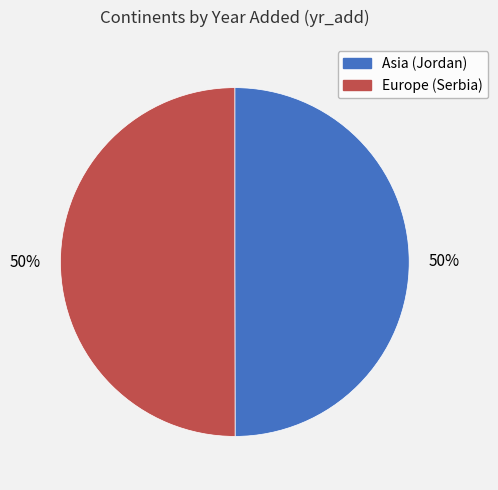

The Asia (Jordan) slice represents 44% of the pie. True or false?

False